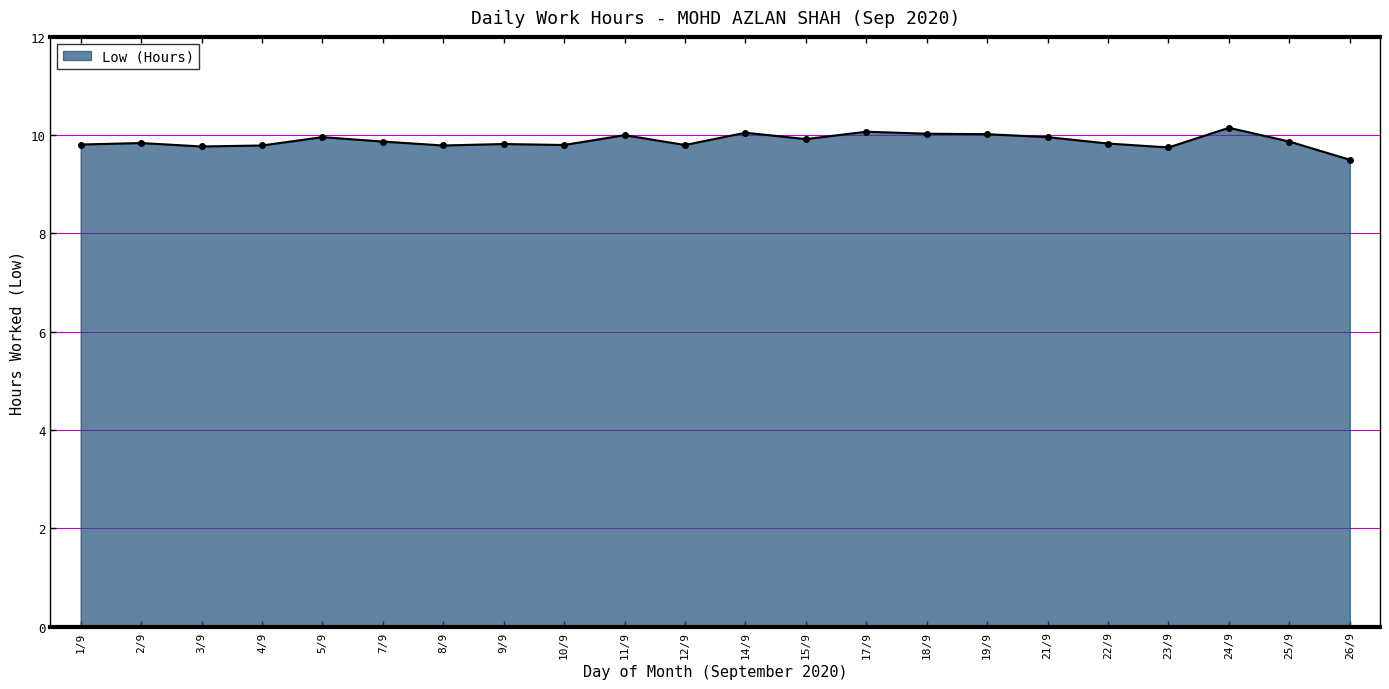

Which label corresponds to the smallest value in the chart?

26/9